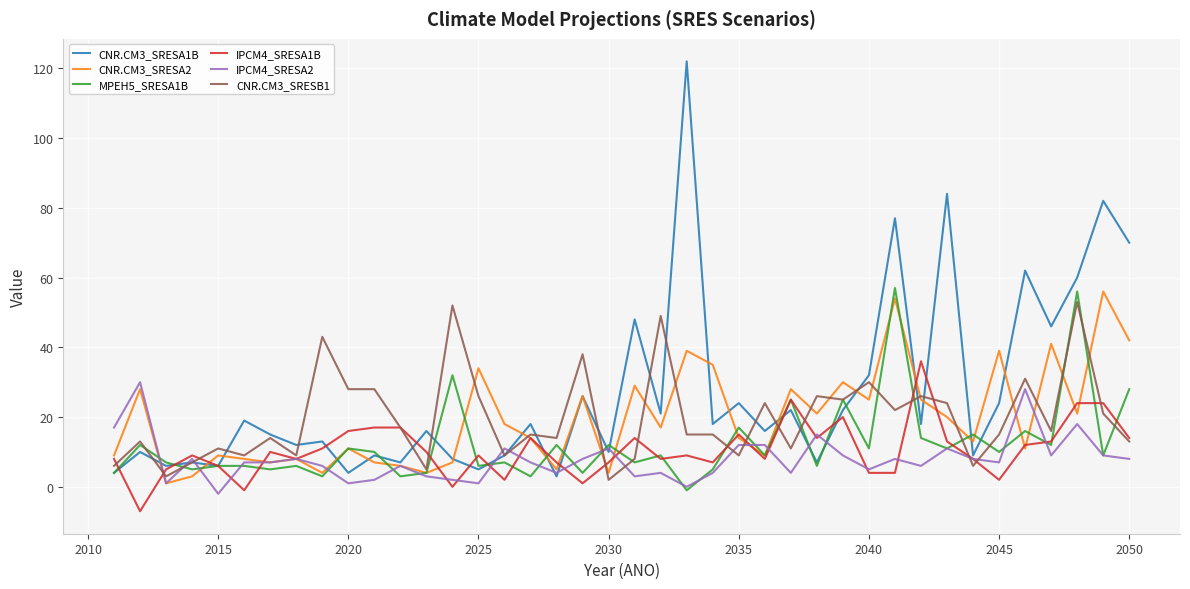

Which series has the largest total across all categories?

CNR.CM3_SRESA1B